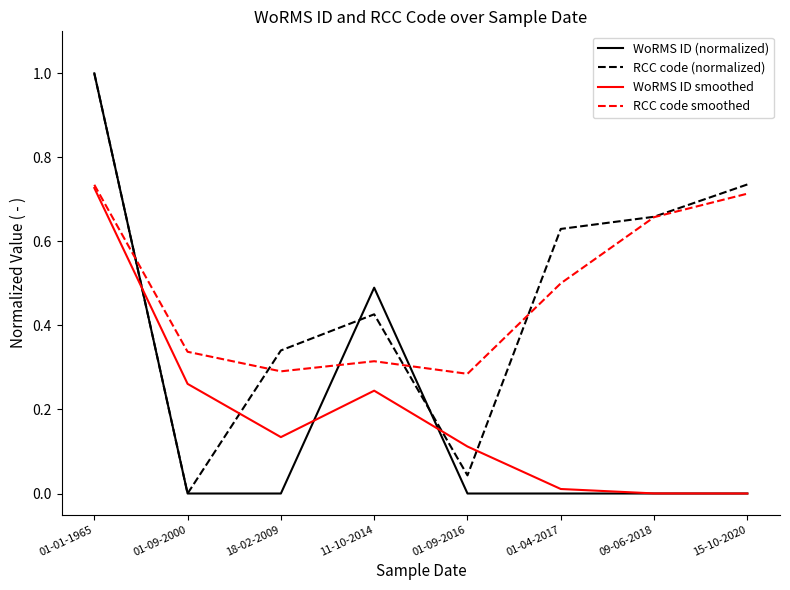

What is the sum of all WoRMS ID (normalized) values?

1.5